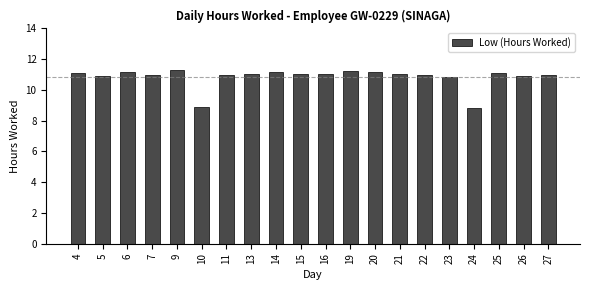

Count the number of data series in this chart.

1